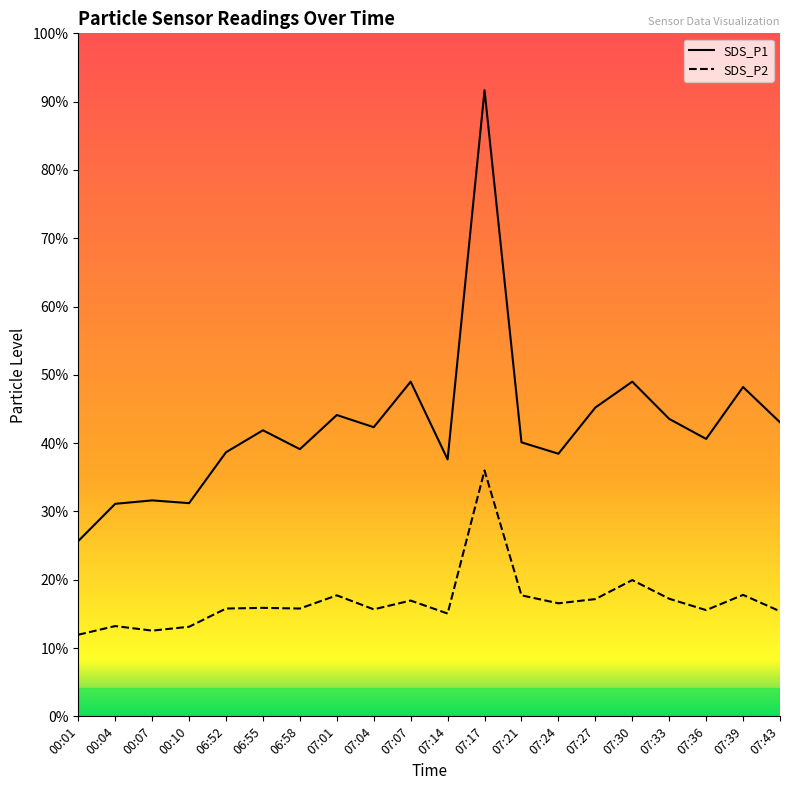

Between 00:07 and 07:33, which series saw the biggest shift?

SDS_P1